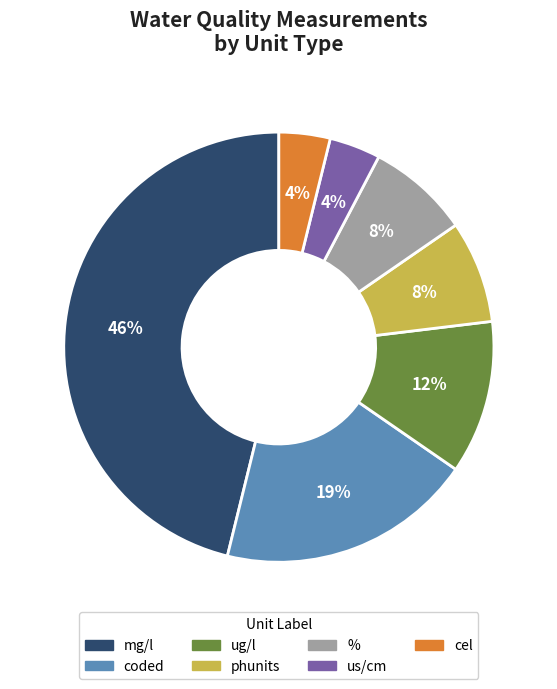

What is the largest slice in the pie chart?

mg/l